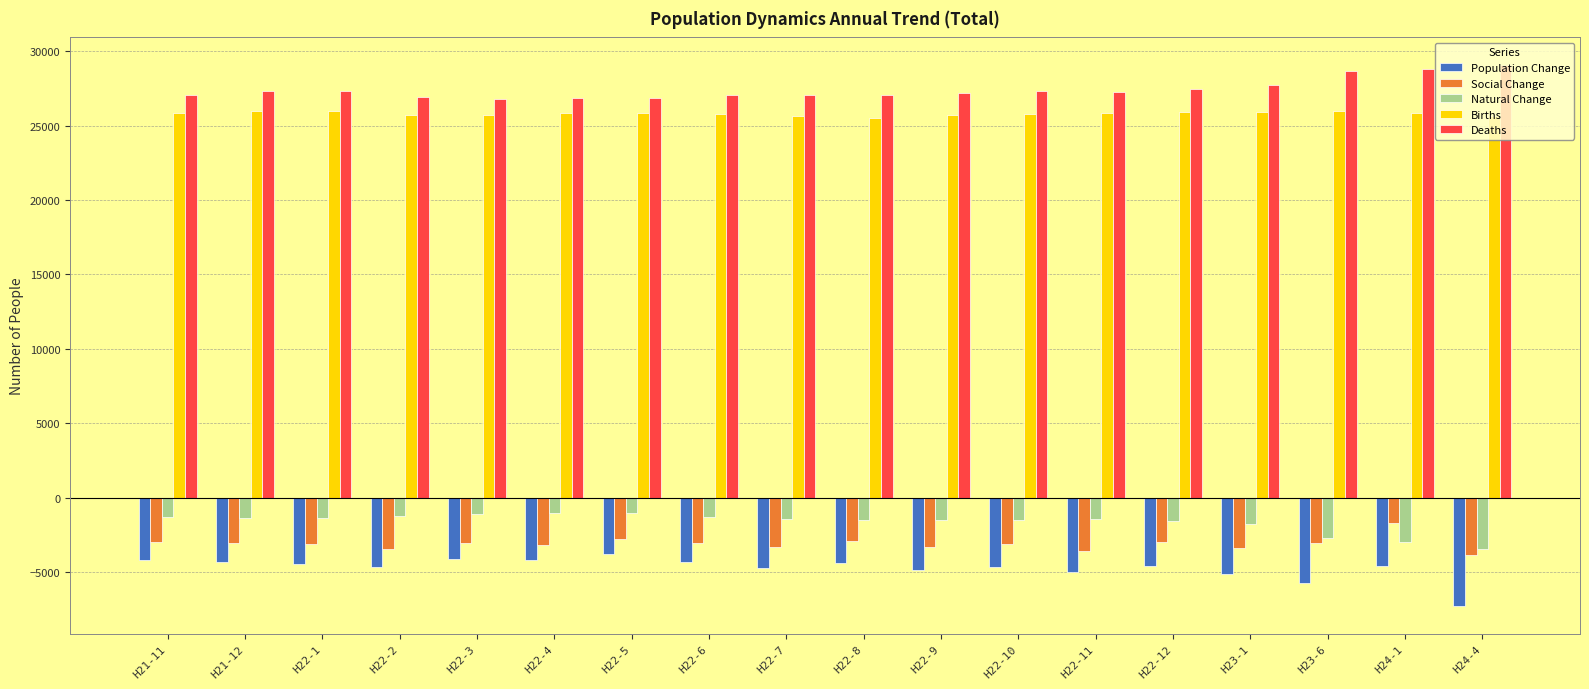

Read the Population Change value at H22-6.

-4301